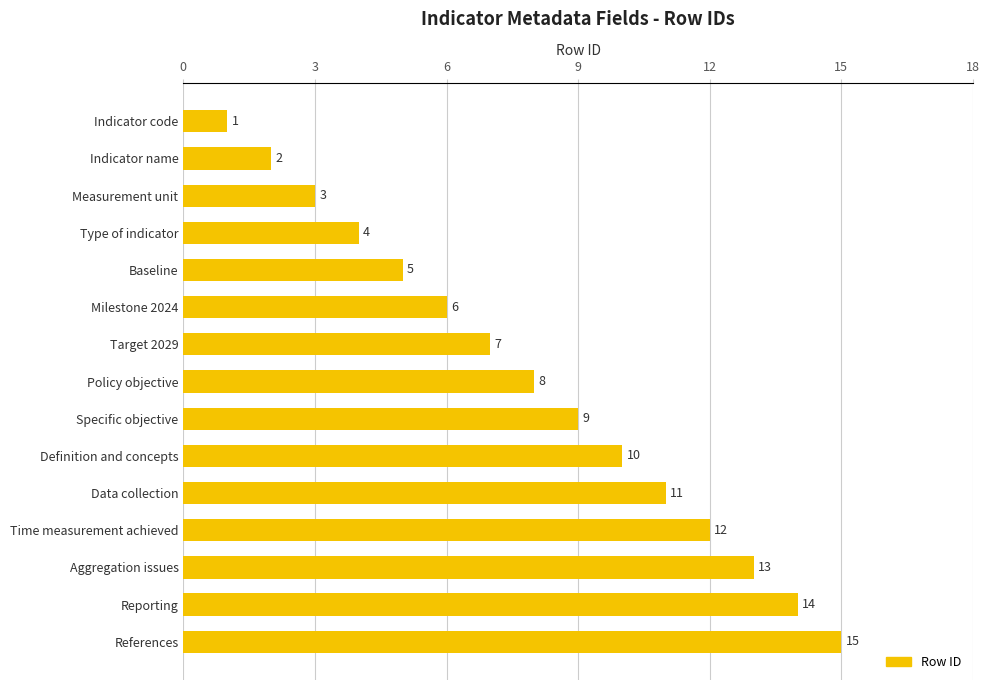

Which category has the highest value across all series?

References